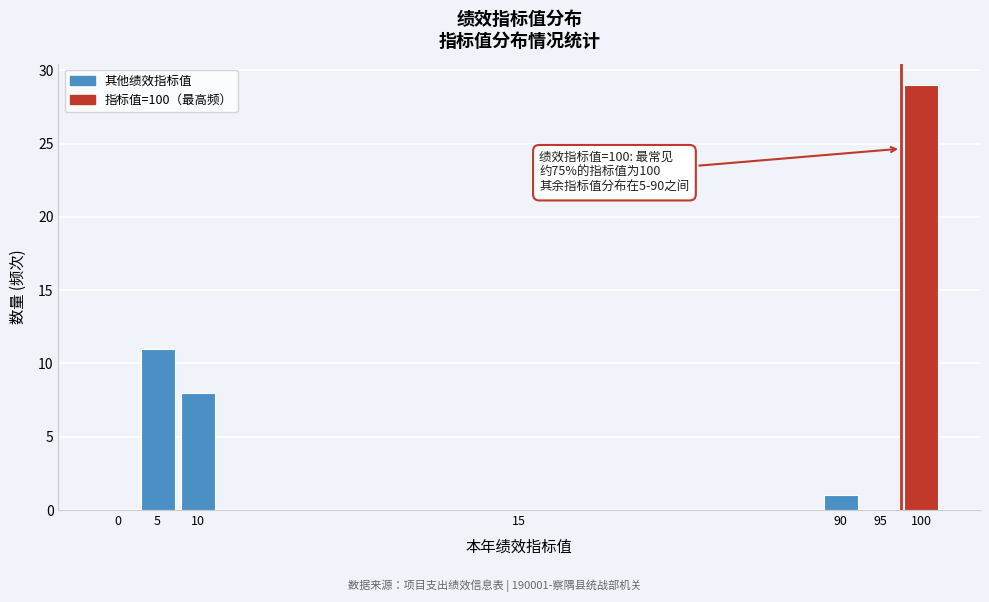

Reading right to left, transcribe all the data shown in this chart.

100=29	95=0	90=1	15=0	10=8	5=11	0=0